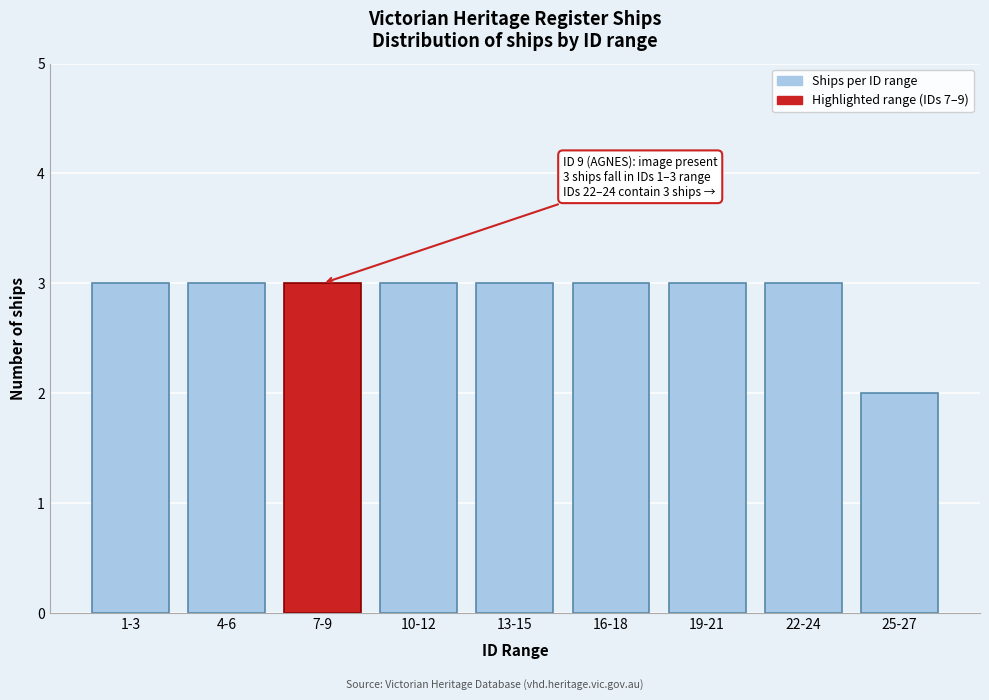

Reading left to right, transcribe all the data shown in this chart.

1-3=3	4-6=3	7-9=3	10-12=3	13-15=3	16-18=3	19-21=3	22-24=3	25-27=2